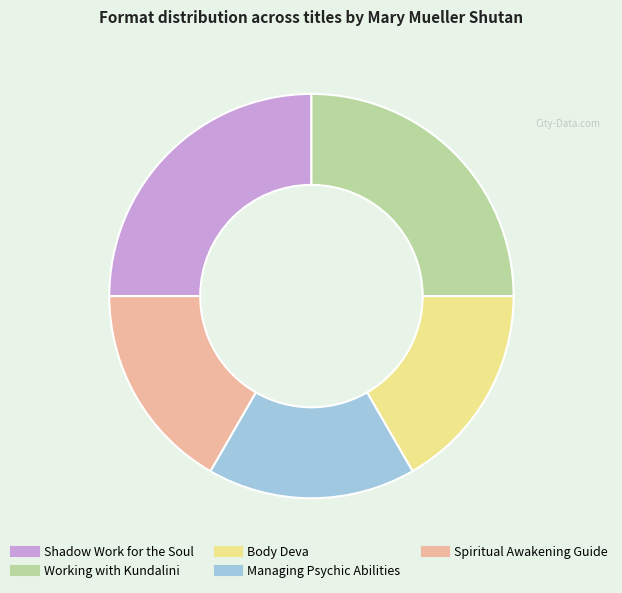

Is it true that Working with Kundalini is 25% of the pie?

True